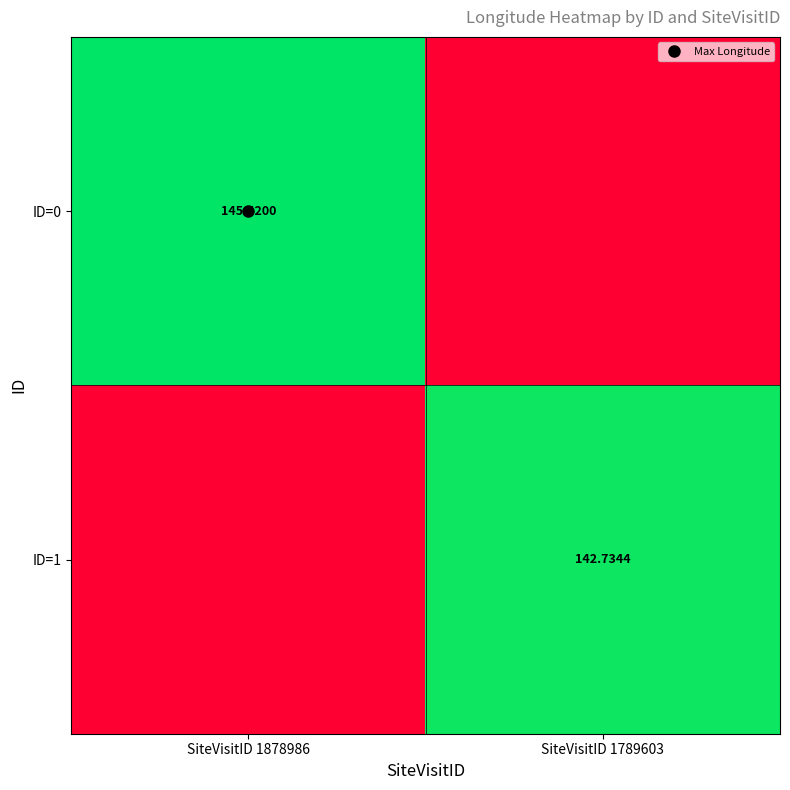

Read the ID=1 value at SiteVisitID 1789603.

142.7